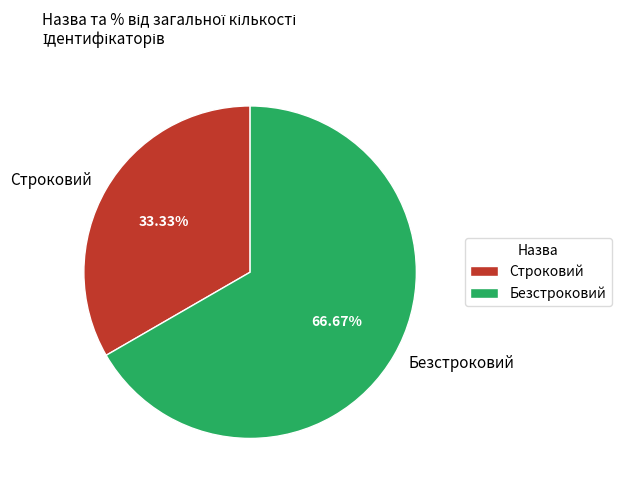

To the nearest percent, what is the difference between the Безстроковий and Строковий slice percentages?

33%